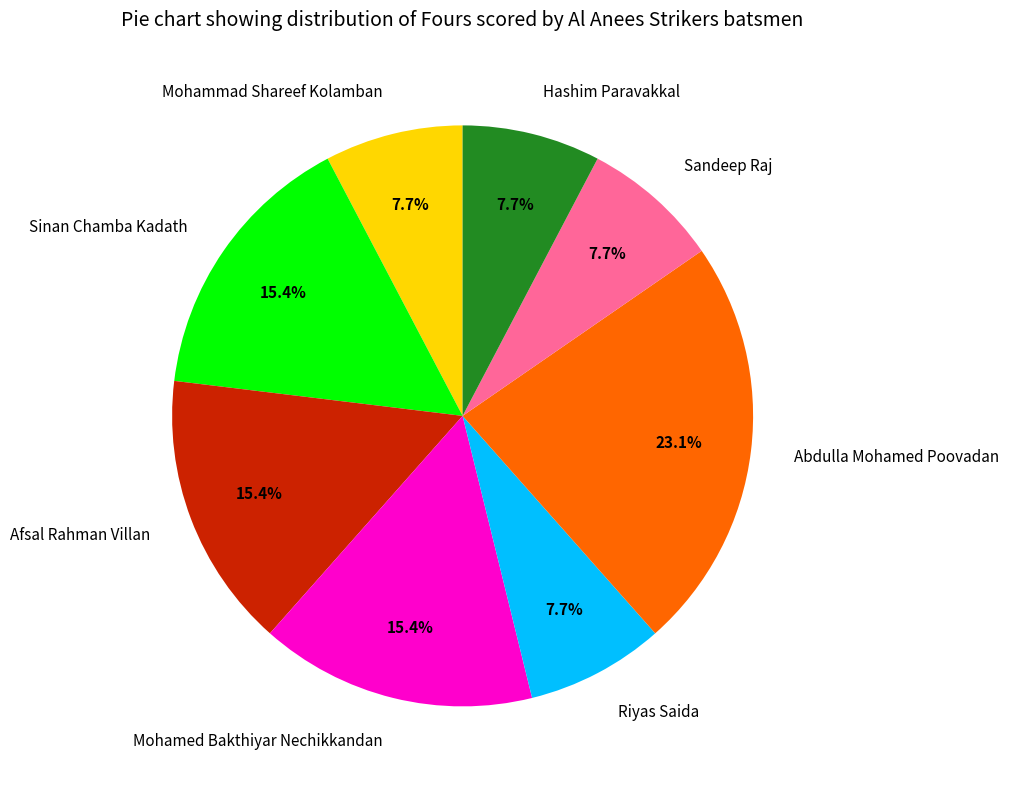

What is the ratio of the value at Mohamed Bakthiyar Nechikkandan to the value at Riyas Saida?

2.0